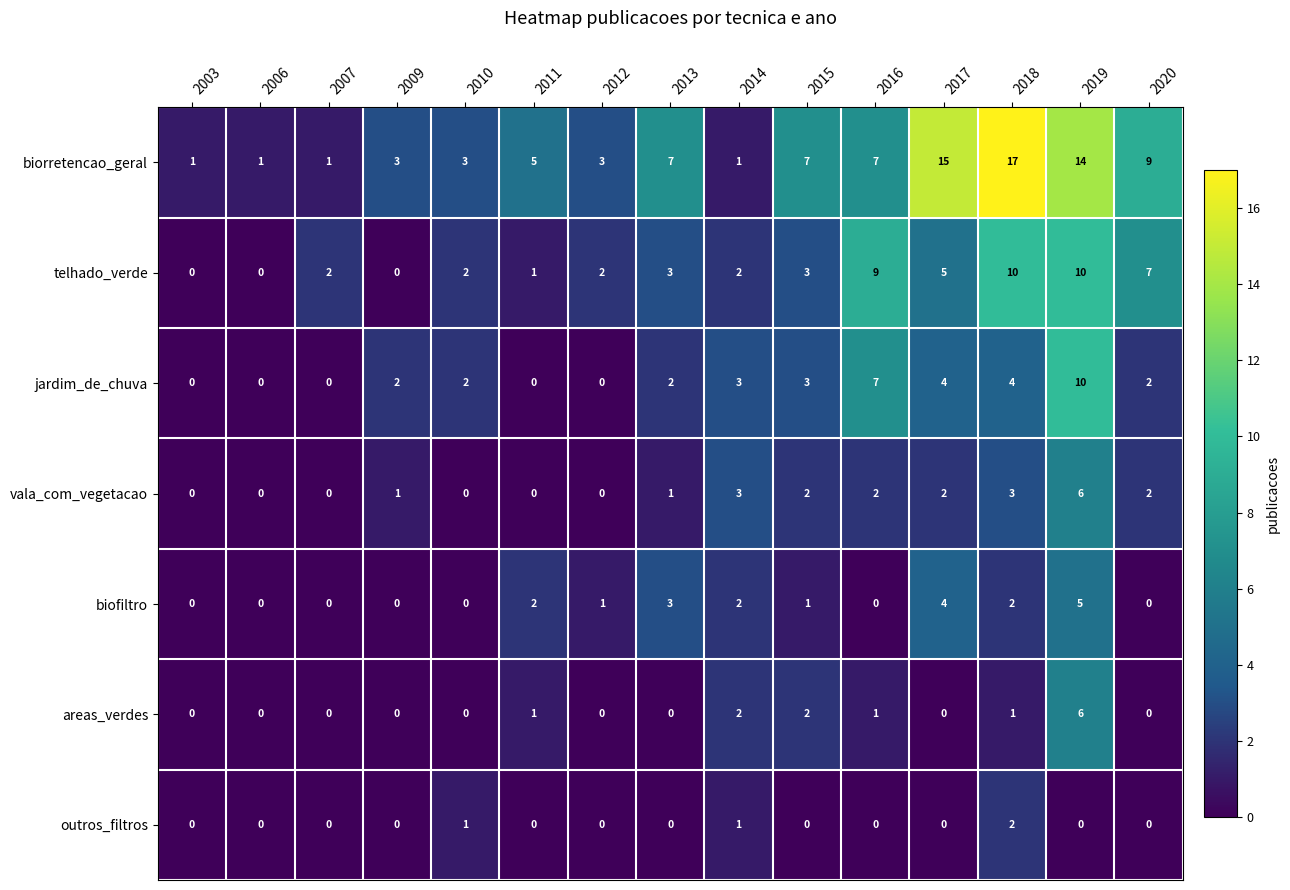

Which series has the largest range (max minus min)?

biorretencao_geral